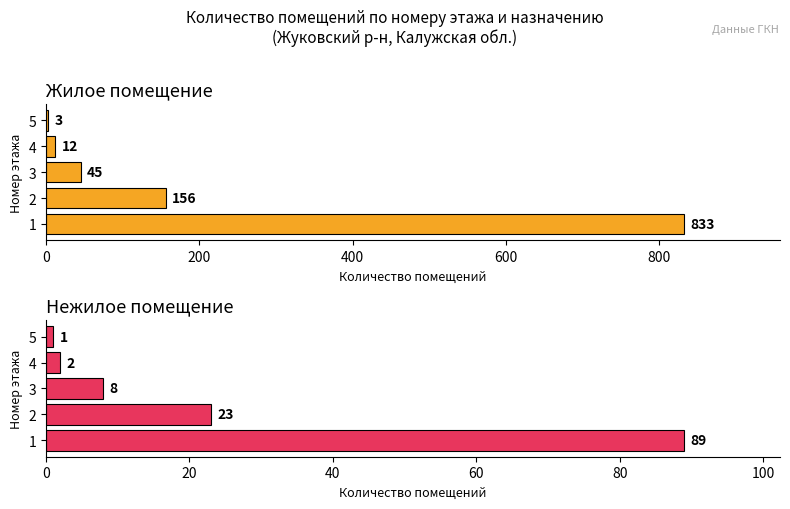

What is the average value of the Жилое помещение series?

210